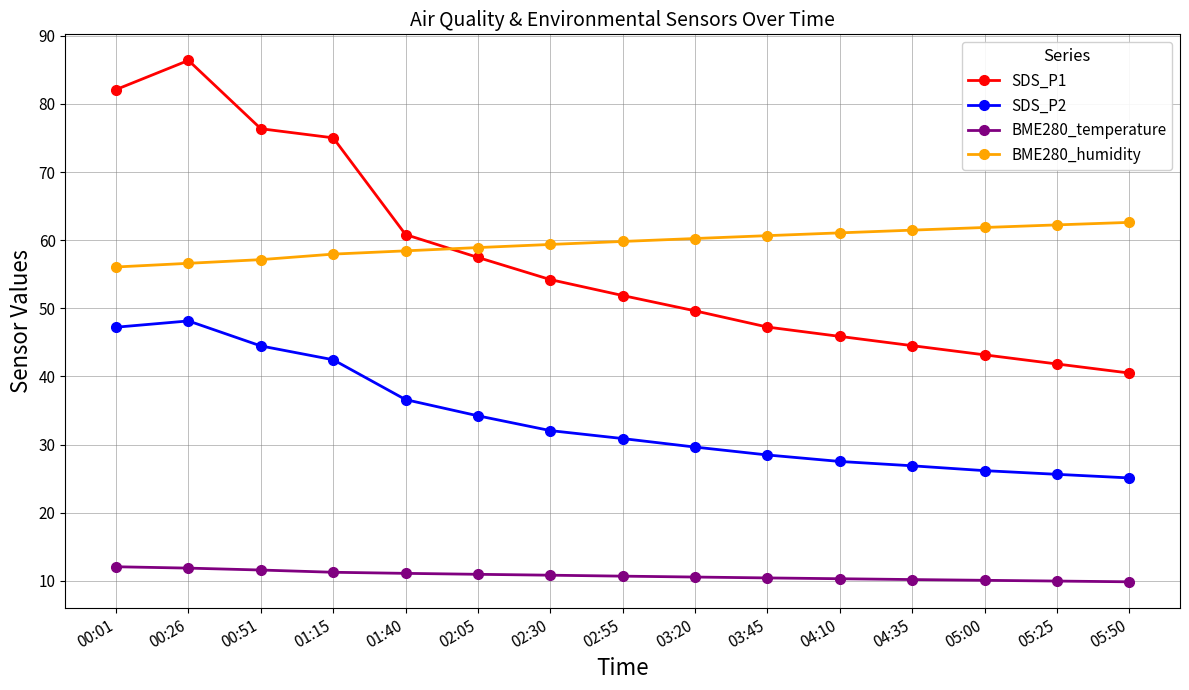

True or false: SDS_P1 and BME280_temperature intersect in this chart.

False